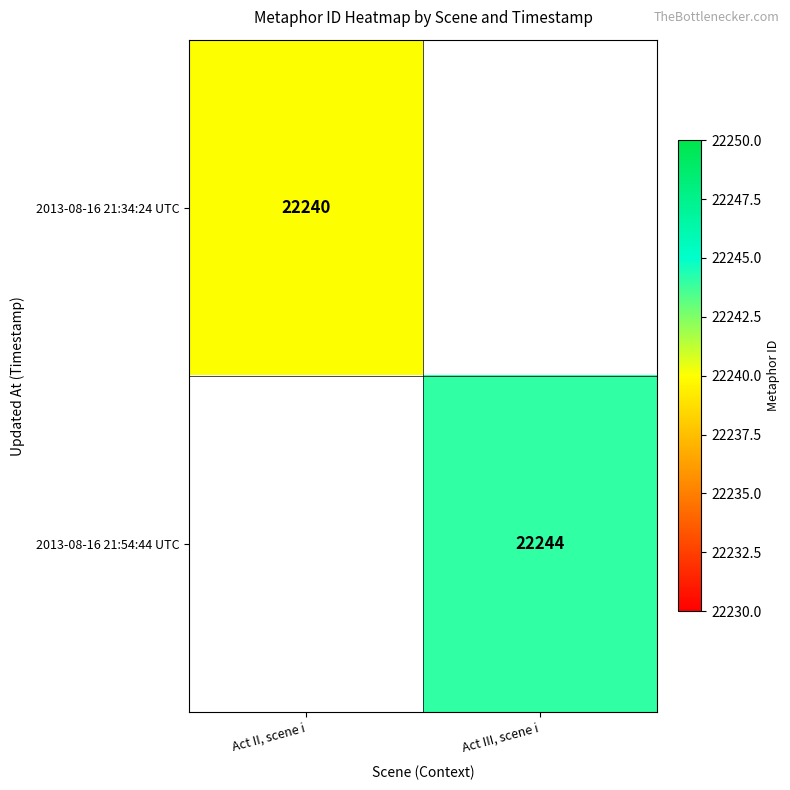

How many distinct data groups are displayed?

2